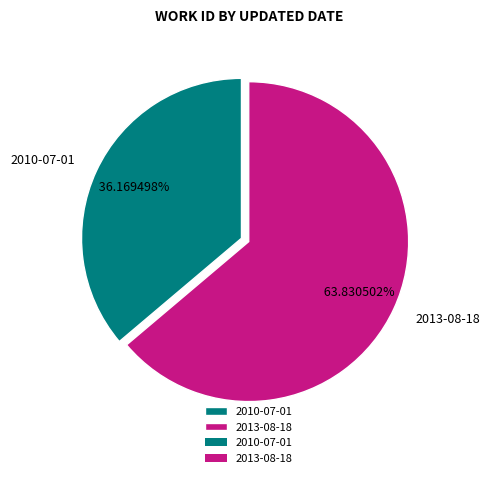

To the nearest percent, what percentage of the pie is 2013-08-18?

64%